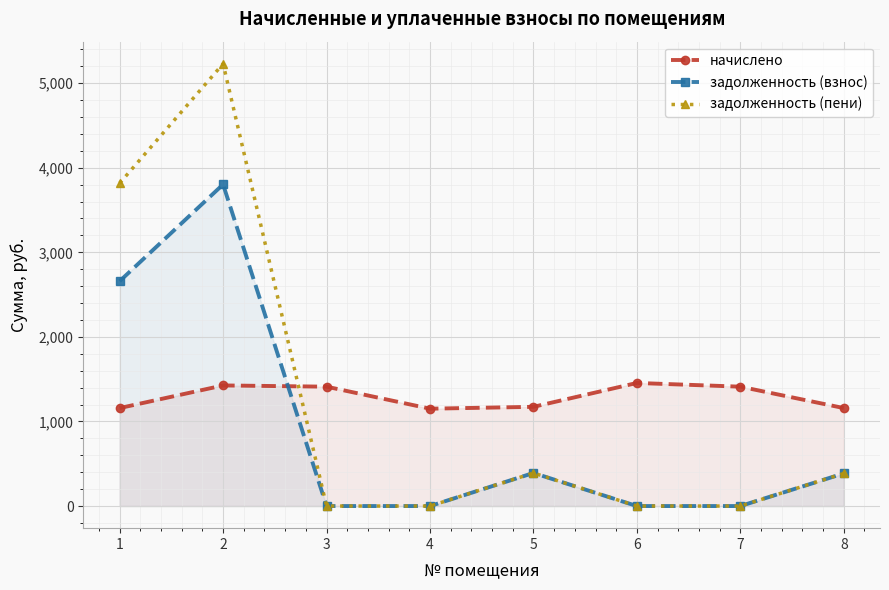

Reading right to left, what are all the values shown in this chart?

начислено: 8=1158.5	7=1411.4	6=1455.4	5=1173.1	4=1151.1	3=1411.4	2=1426.1	1=1158.5
задолженность (взнос): 8=386.1	7=0.0	6=0.0	5=391.0	4=0.0	3=0.0	2=3802.9	1=2658.7
задолженность (пени): 8=386.1	7=0.0	6=0.0	5=391.0	4=0.0	3=0.0	2=5229.0	1=3817.2